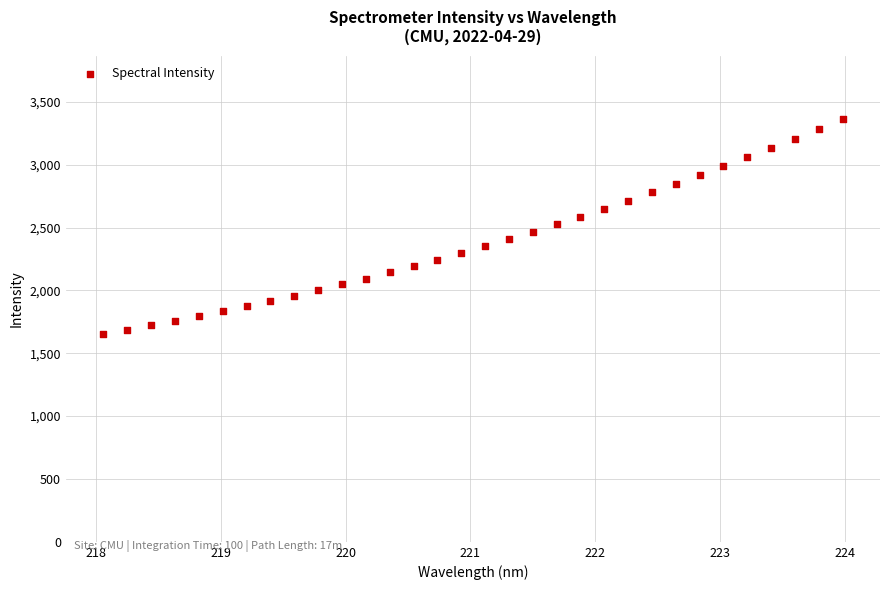

What is the range of X values (max minus min)?

5.9